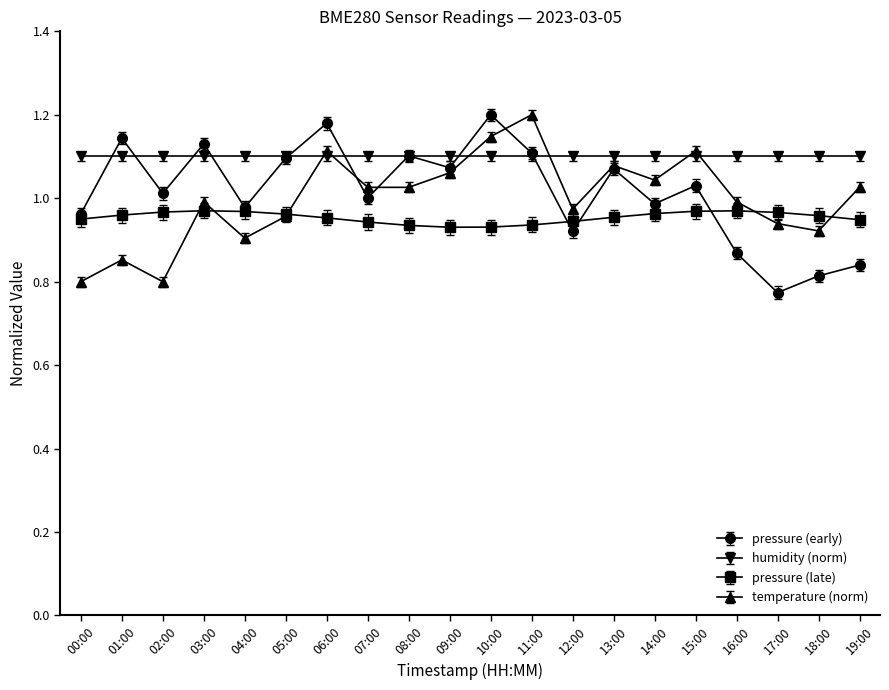

True or false: humidity (norm) and pressure (late) intersect in this chart.

False